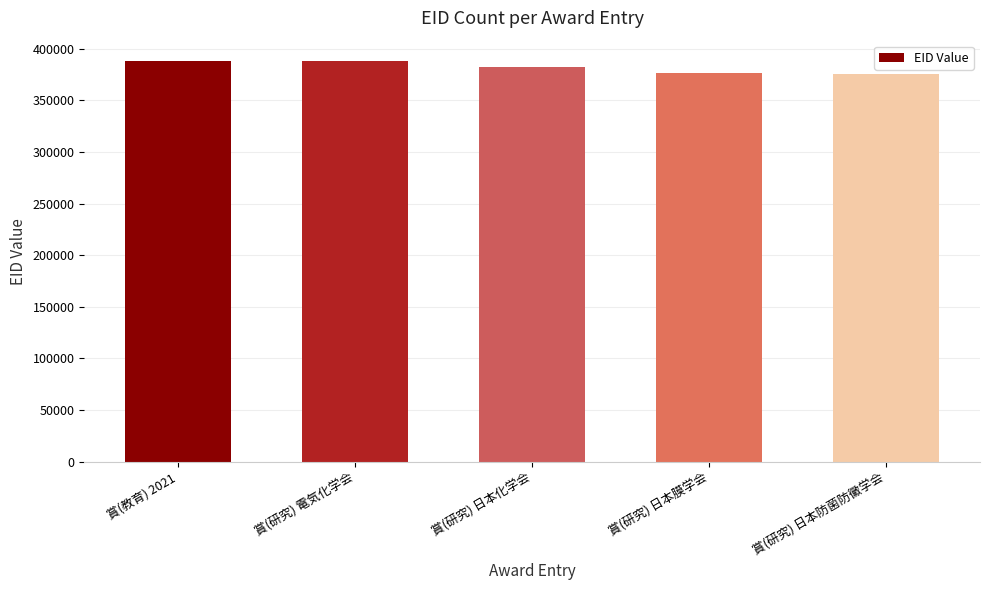

Between 賞(研究) 日本化学会 and 賞(研究) 日本膜学会, which is larger?

賞(研究) 日本化学会